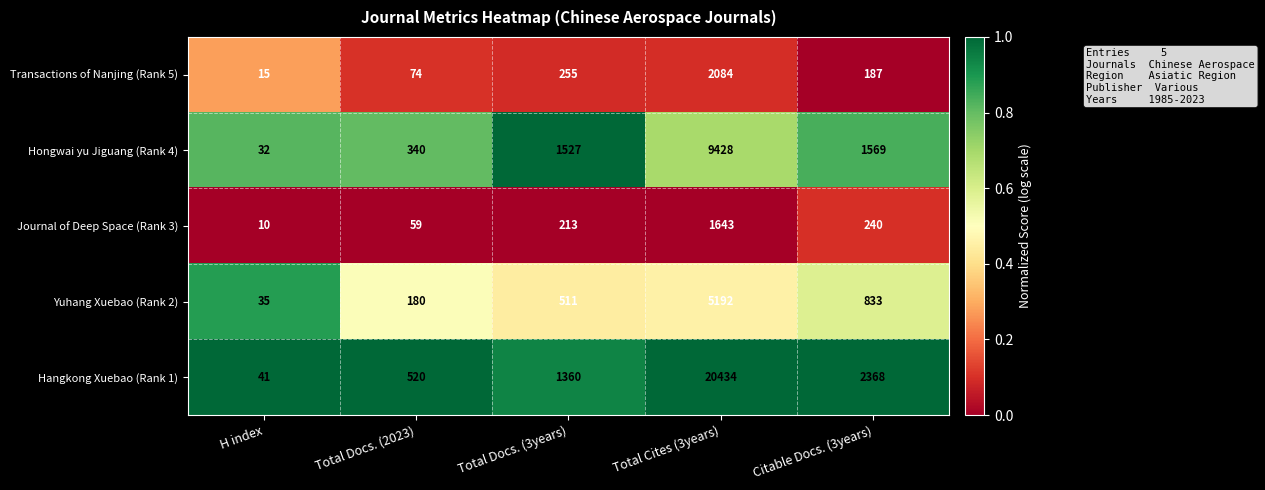

List the series in order of their peak value, highest first.

Hangkong Xuebao (Rank 1), Hongwai yu Jiguang (Rank 4), Yuhang Xuebao (Rank 2), Transactions of Nanjing (Rank 5), Journal of Deep Space (Rank 3)